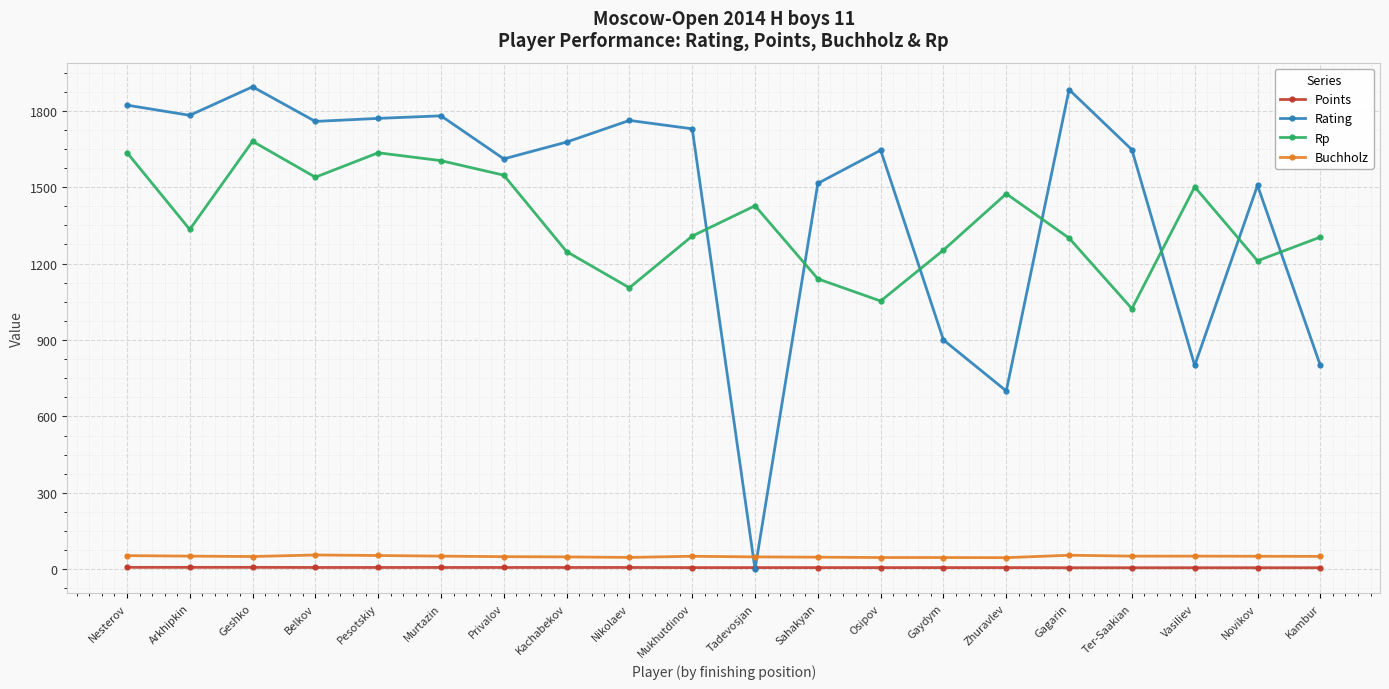

Where is the first local minimum for Rating?

Arkhipkin